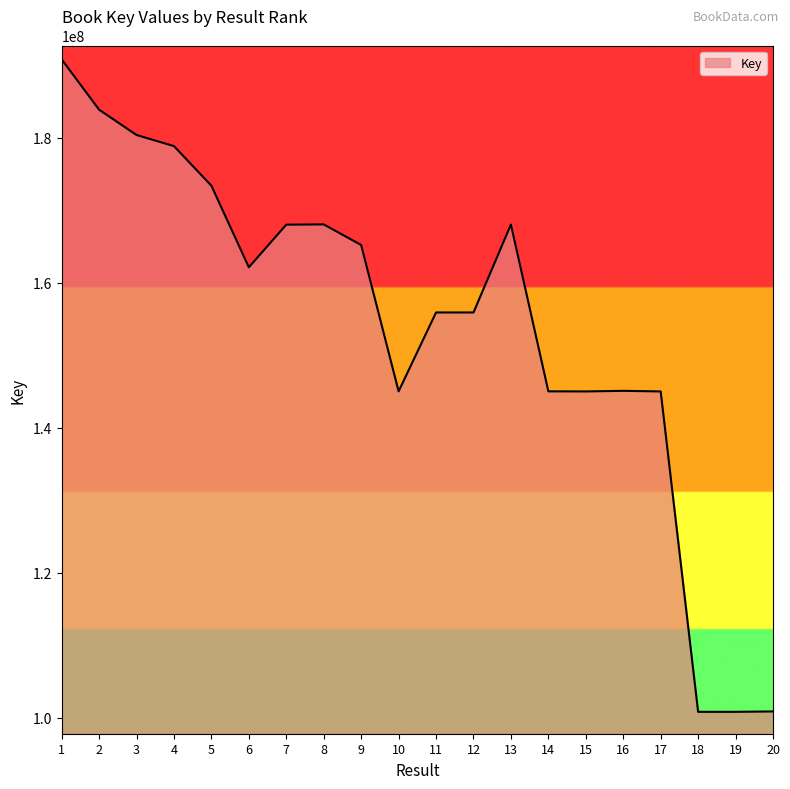

What is the difference between the maximum and minimum values?

90056548